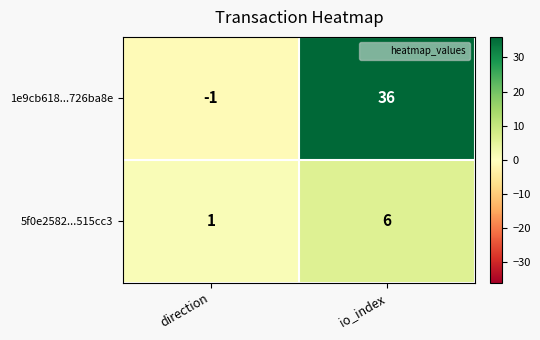

What is the greatest value displayed?

36